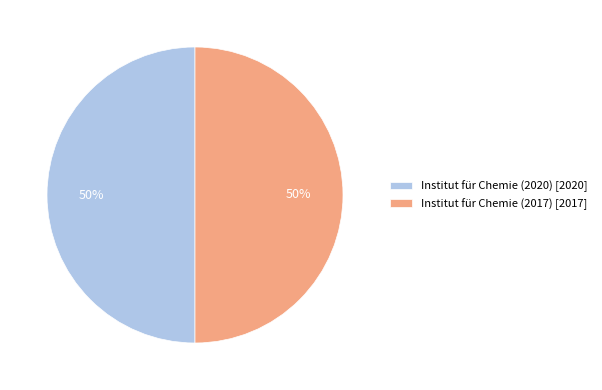

Count the number of slices in the pie.

2